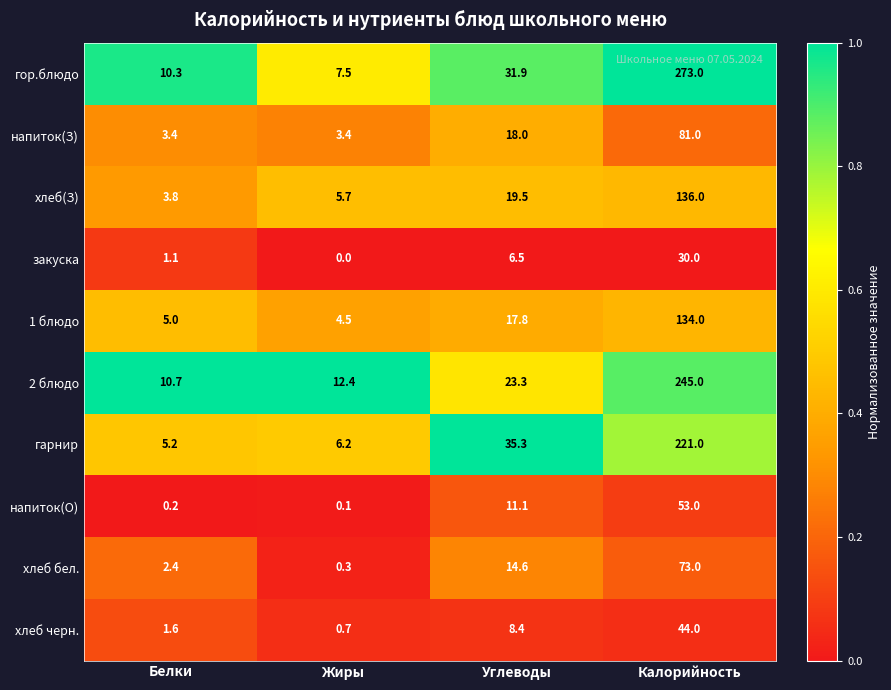

Between Жиры and Калорийность, which series saw the biggest shift?

гор.блюдо